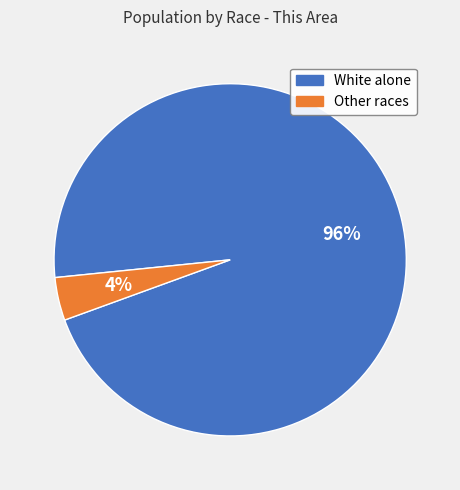

True or false: White alone accounts for 90% of the total.

False